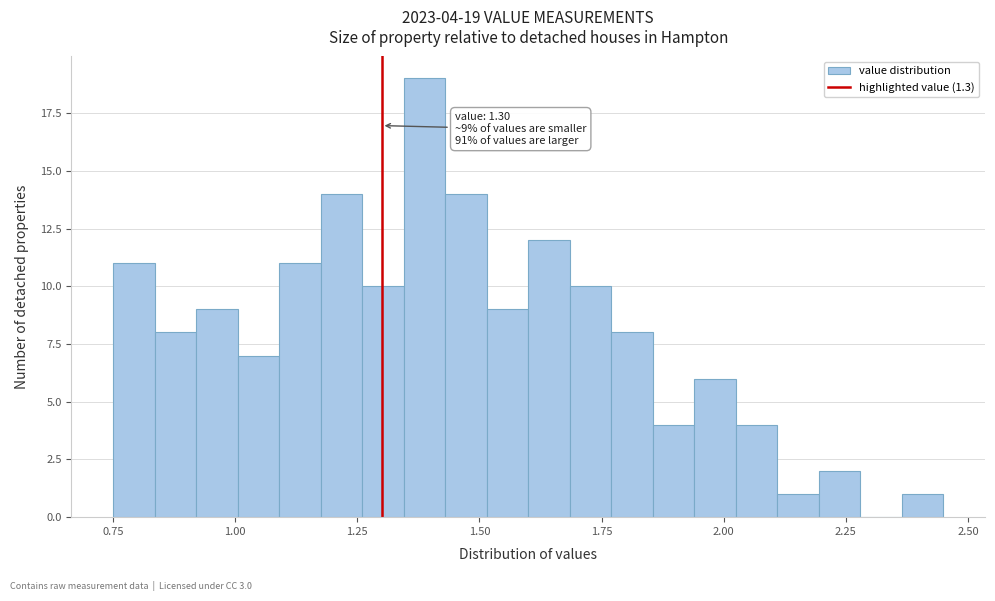

Read against the x-axis, roughly where is the centre of the tallest bar?

1.40